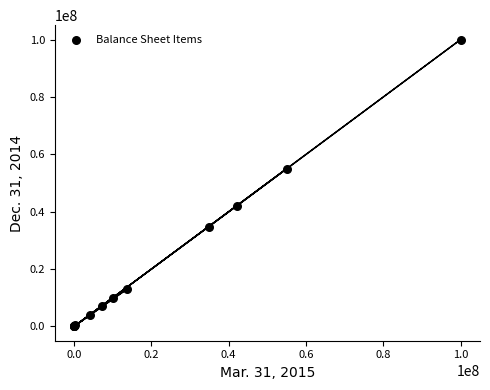

What Y value in the scatter plot is closest to 50000000?

55000000.0